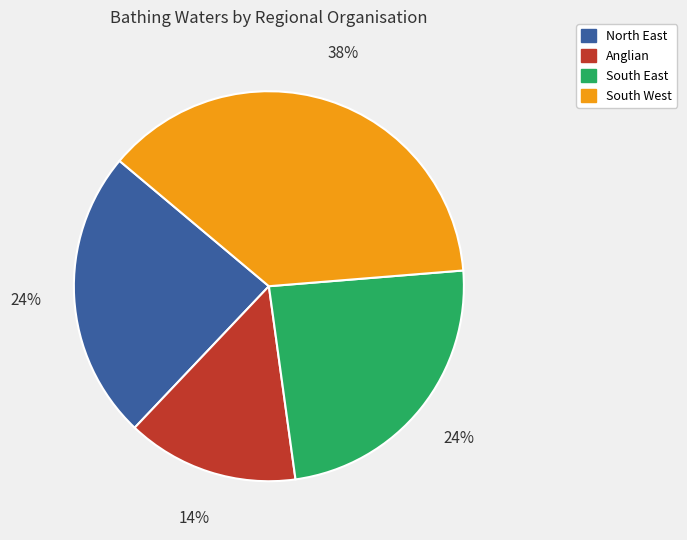

How many segments does this pie chart have?

4